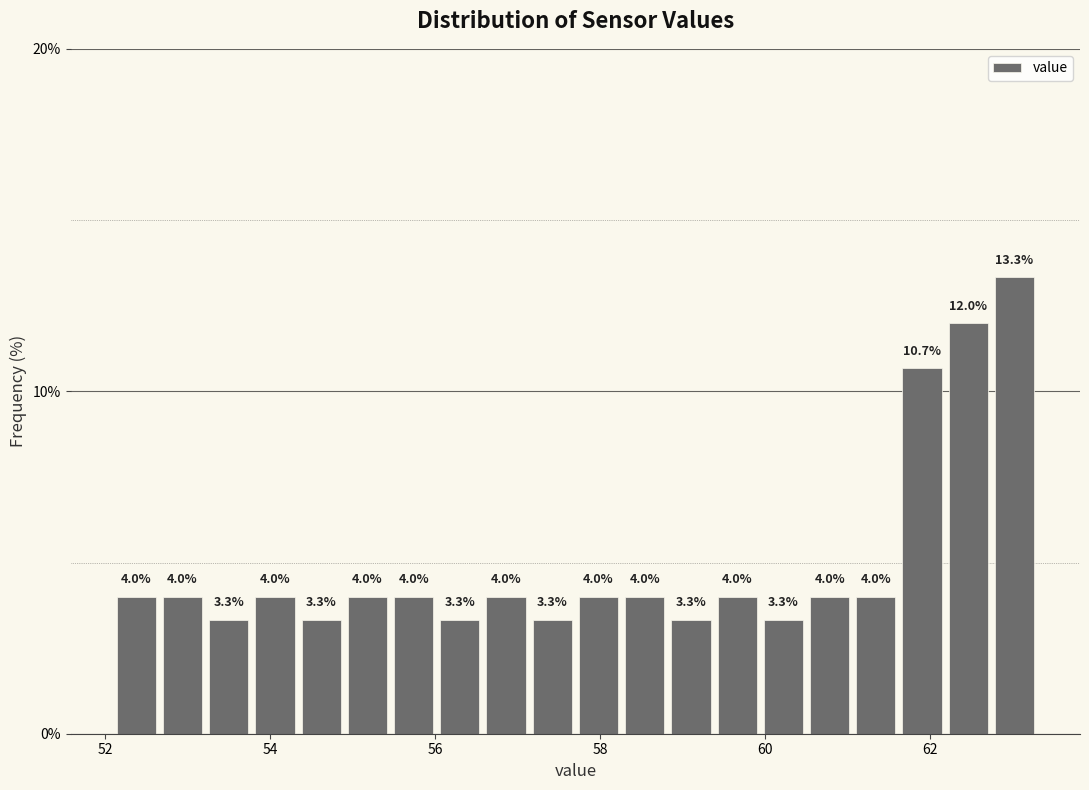

Around what value on the x-axis is the tallest bar? Give the approximate position of its centre, as read against the axis.

63.0